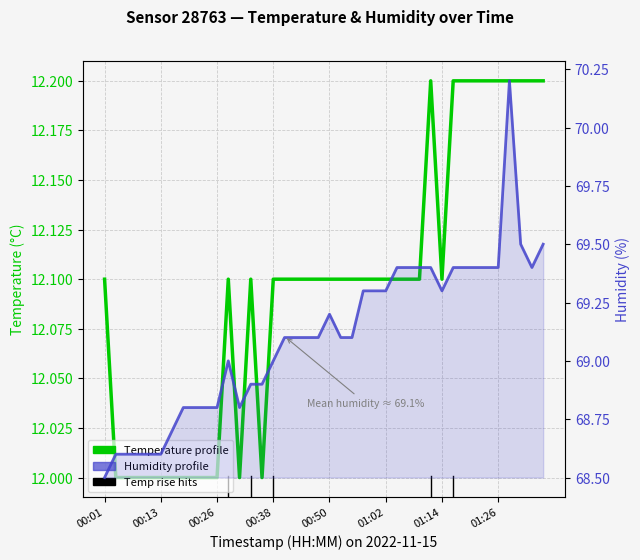

The value of Humidity profile at 14 is 68.9. True or false?

True